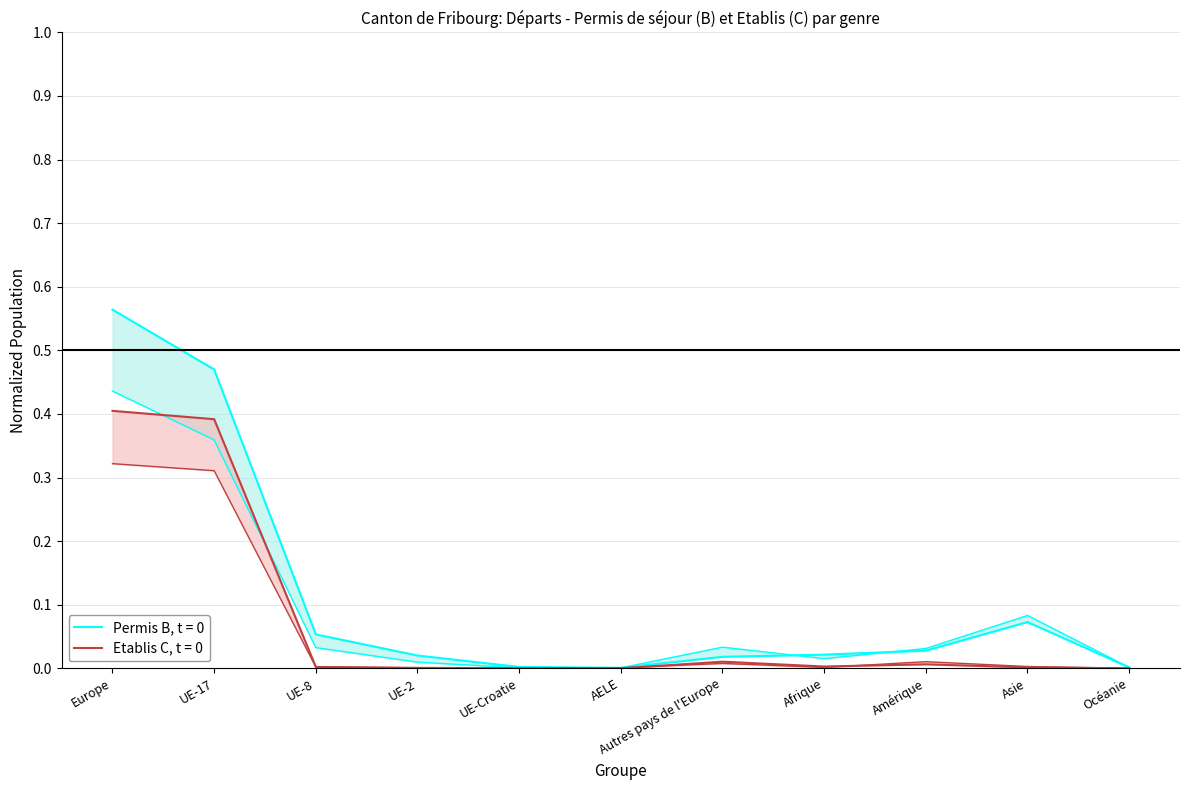

What is the spread (max minus min) of values at Europe?

0.2